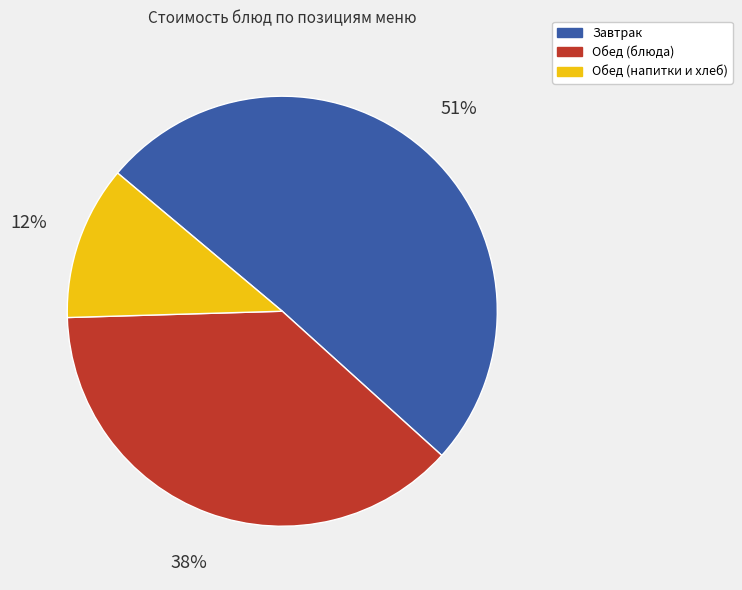

To the nearest percent, what is the average slice percentage?

33%